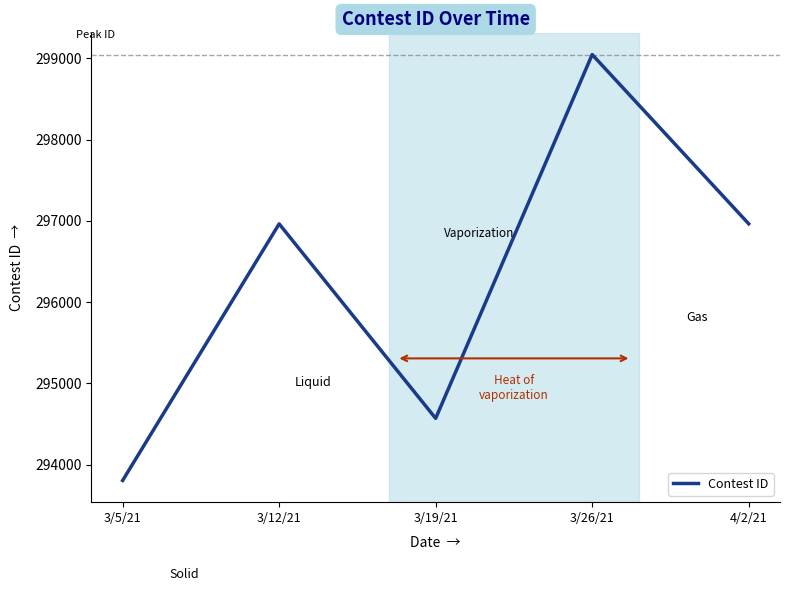

The value at 3/19/21 is 113222. True or false?

False